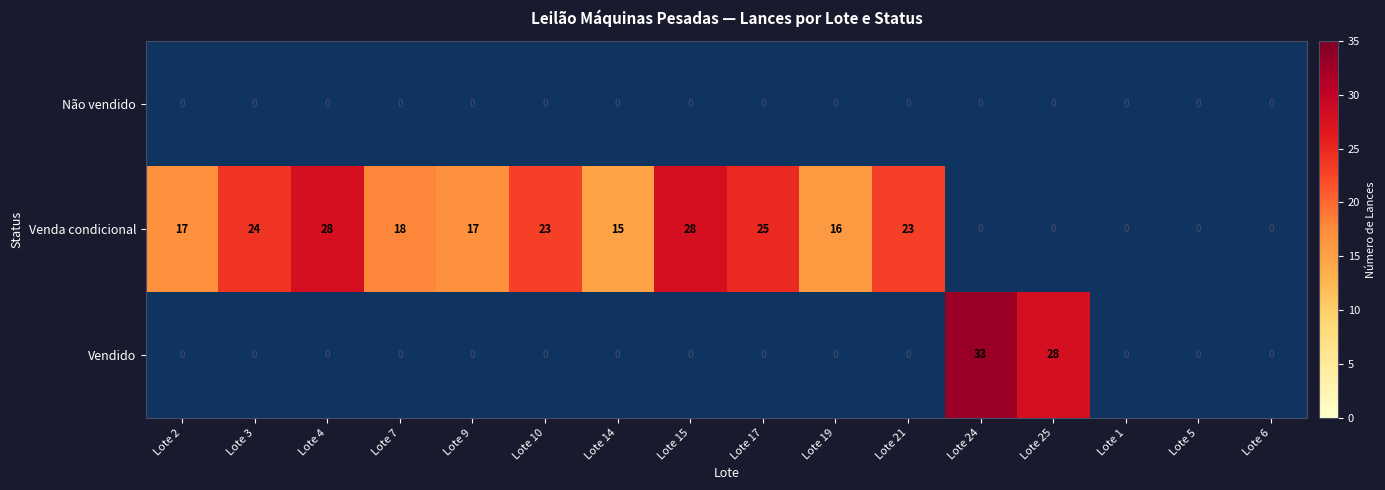

What is the total value across all series at Lote 19?

16